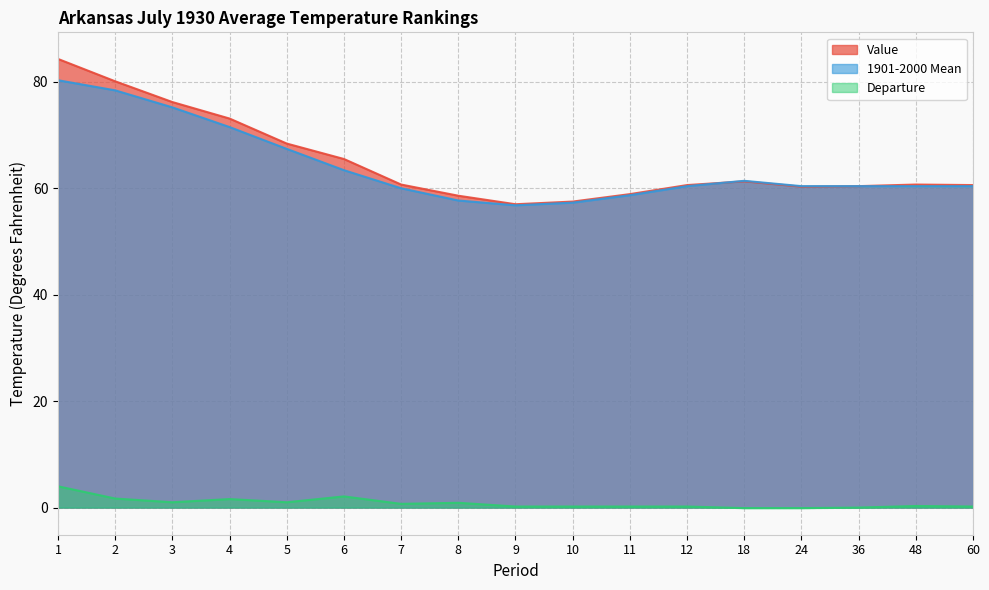

What is the minimum value shown in the chart?

-0.1